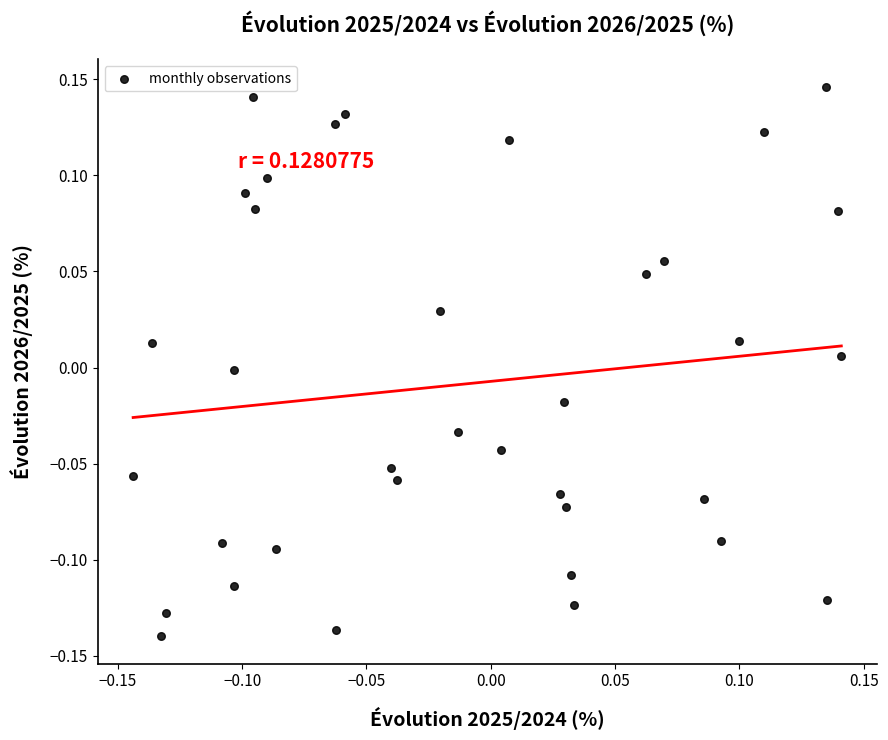

What is the range of X values (max minus min)?

0.3